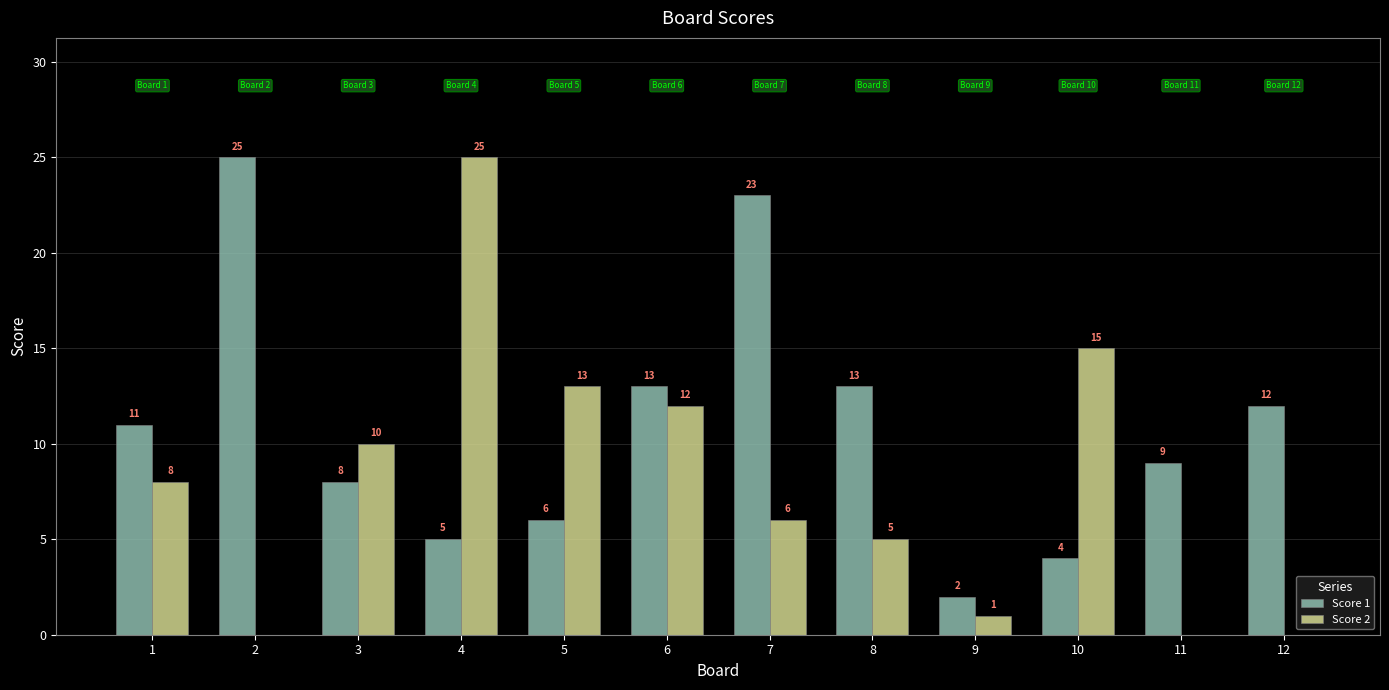

Read the Score 2 value at 9.

1